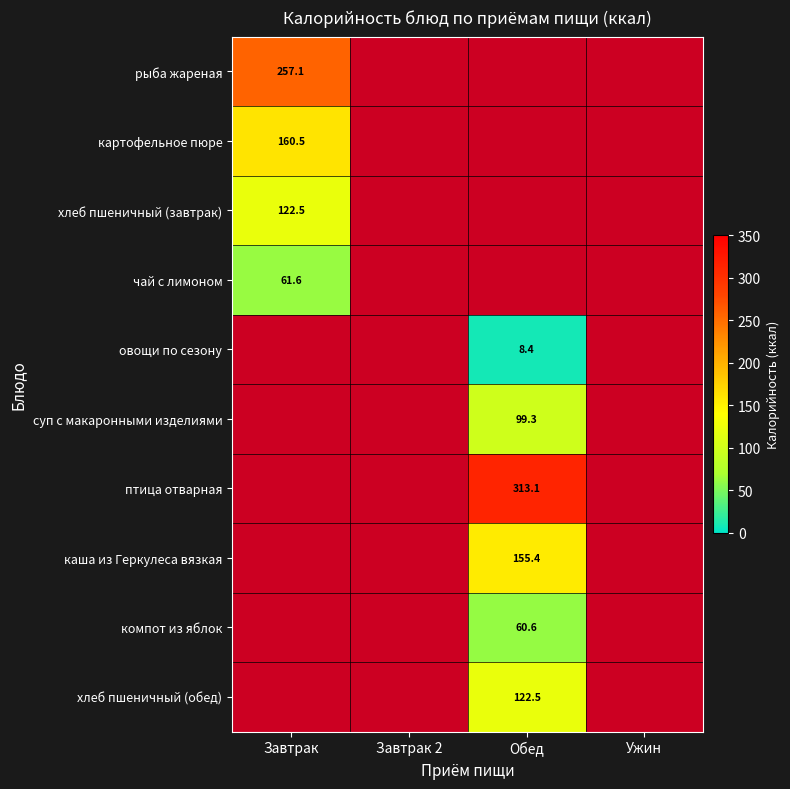

Is it true that овощи по сезону equals 8.4 at Обед?

True